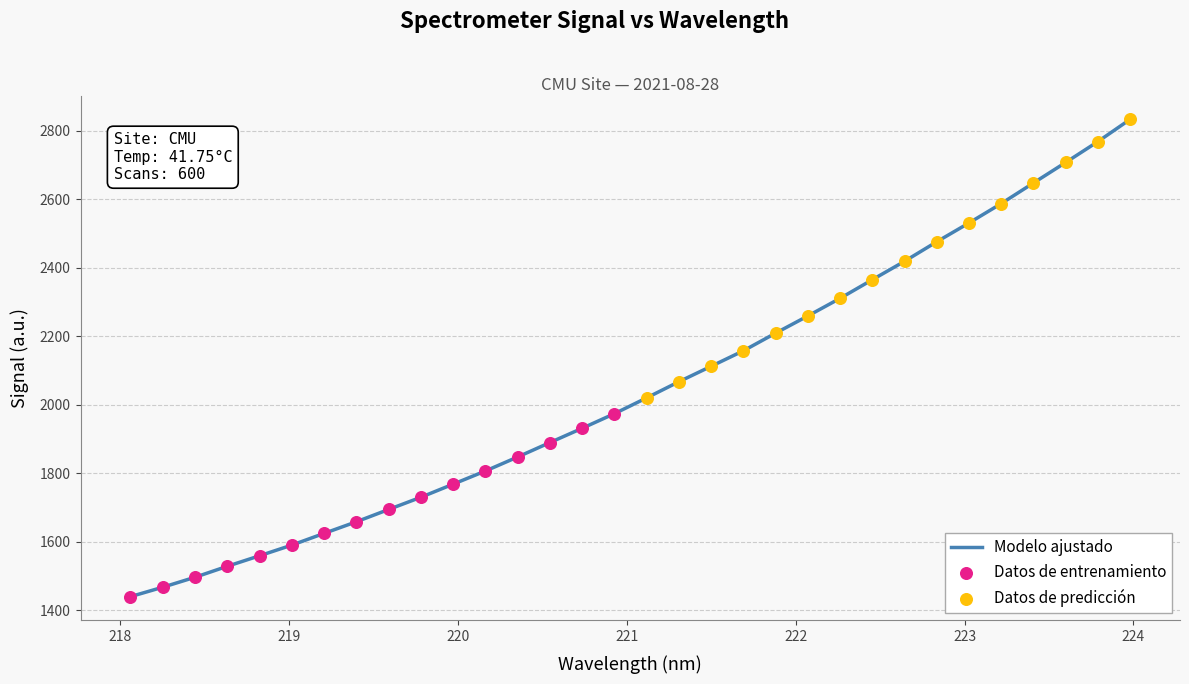

What is the maximum value shown in the chart?

2833.4